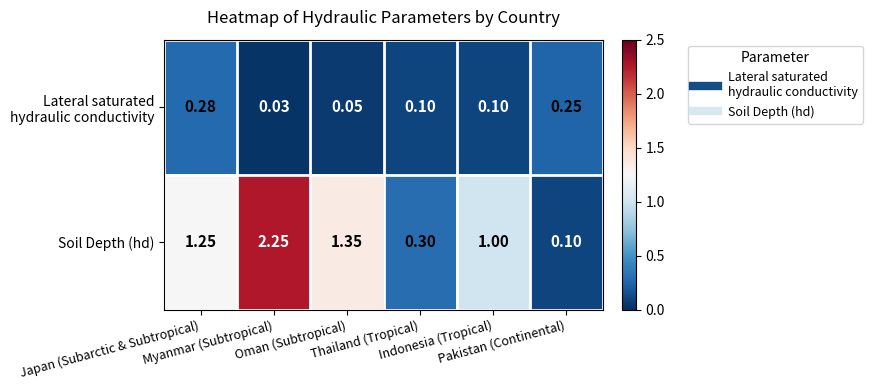

Which series has the largest total across all categories?

Soil Depth (hd)